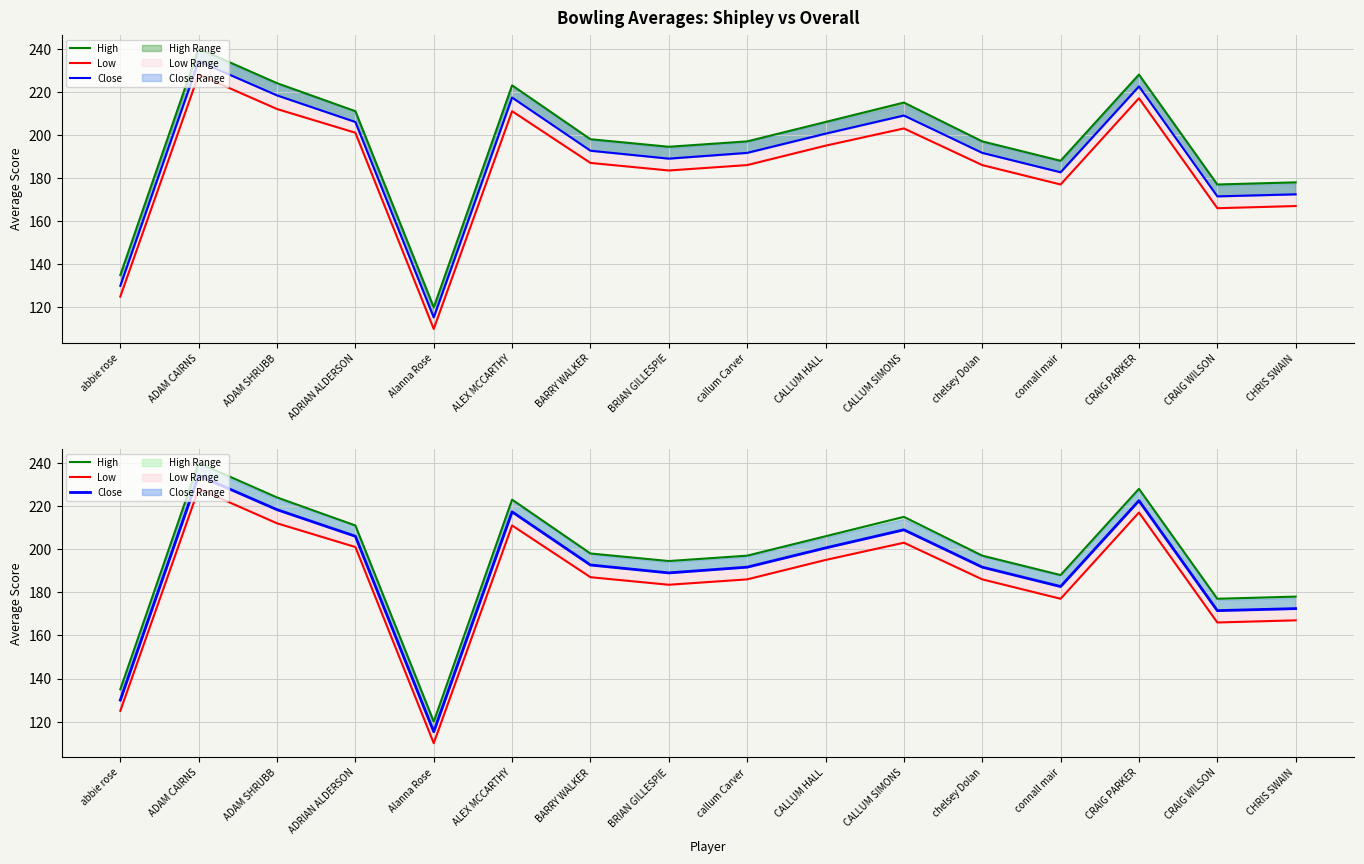

How many values in the Low series exceed 187?

7